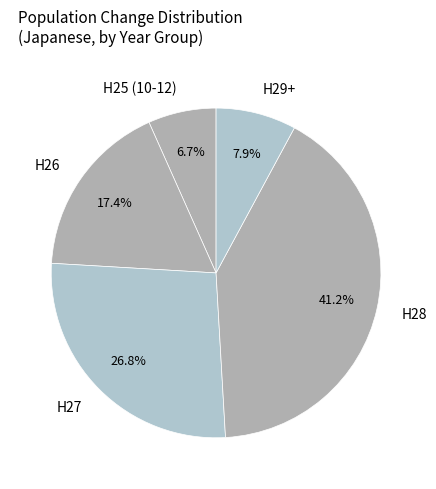

To the nearest percent, what is the average slice percentage?

20%